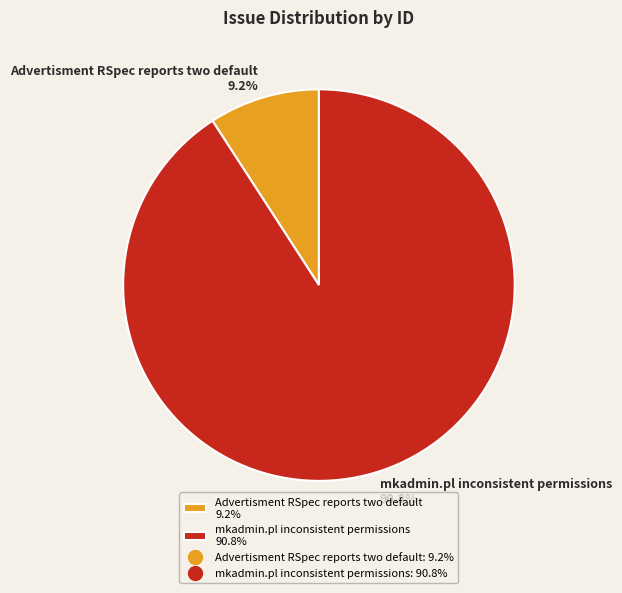

What is the majority slice?

mkadmin.pl inconsistent permissions